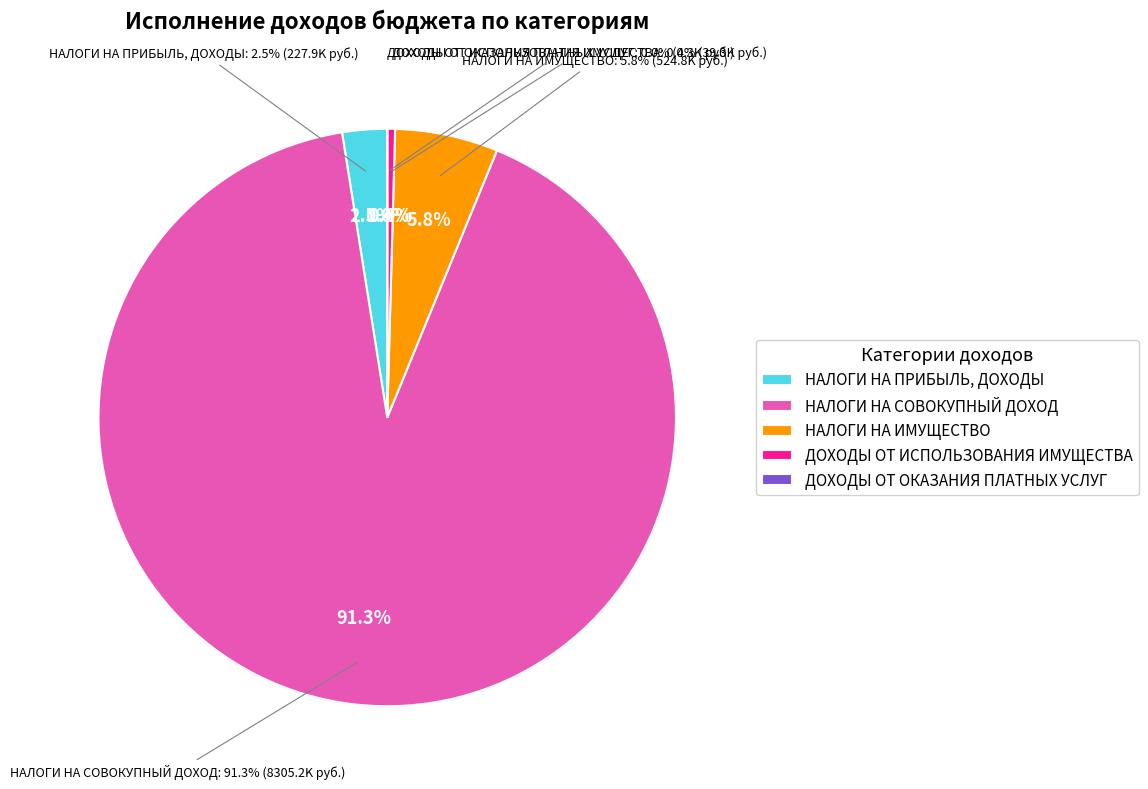

What is the smallest slice in the pie chart?

ДОХОДЫ ОТ ОКАЗАНИЯ ПЛАТНЫХ УСЛУГ